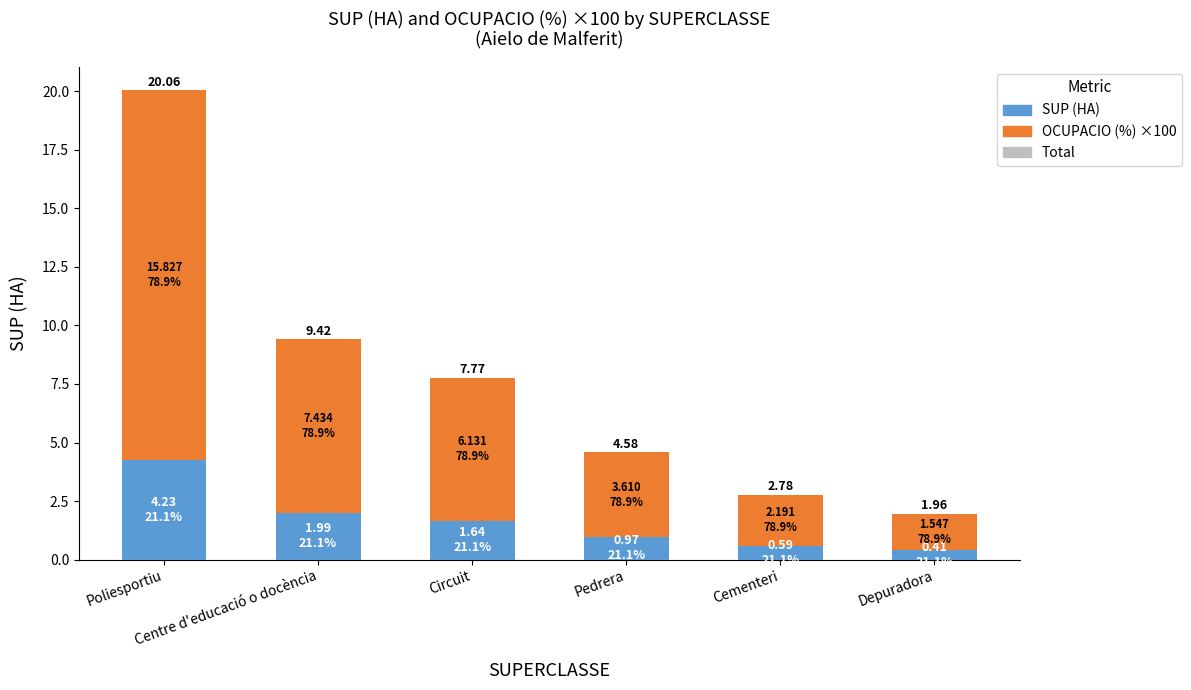

What is the sum of the Total values at Depuradora and Centre d'educació o docència?

11.4